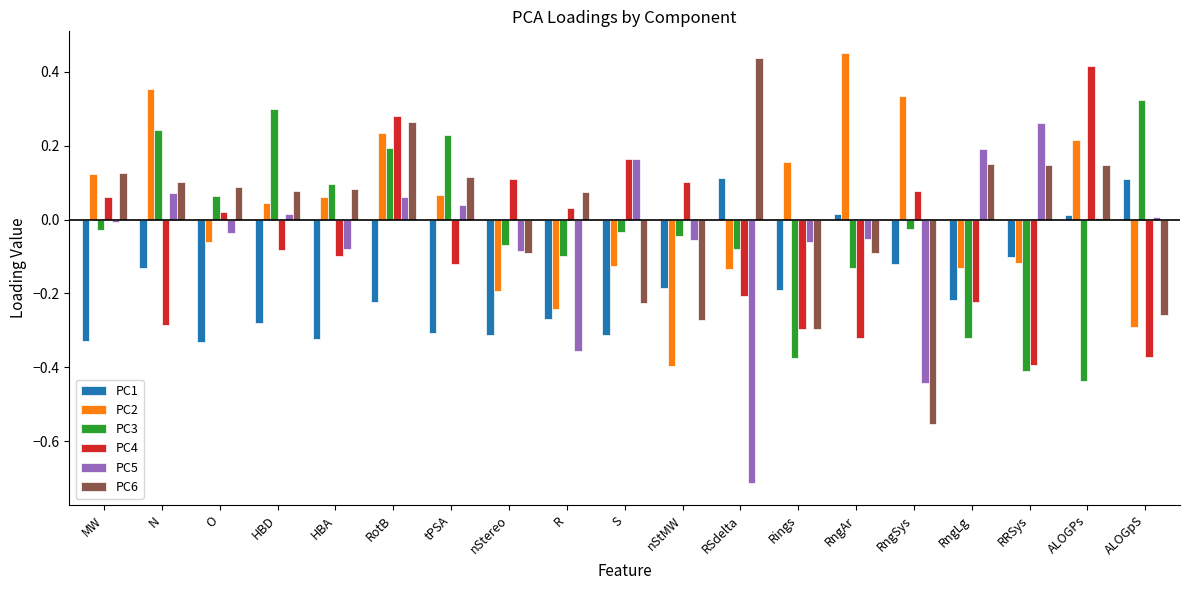

How many values in PC2 are below zero?

9